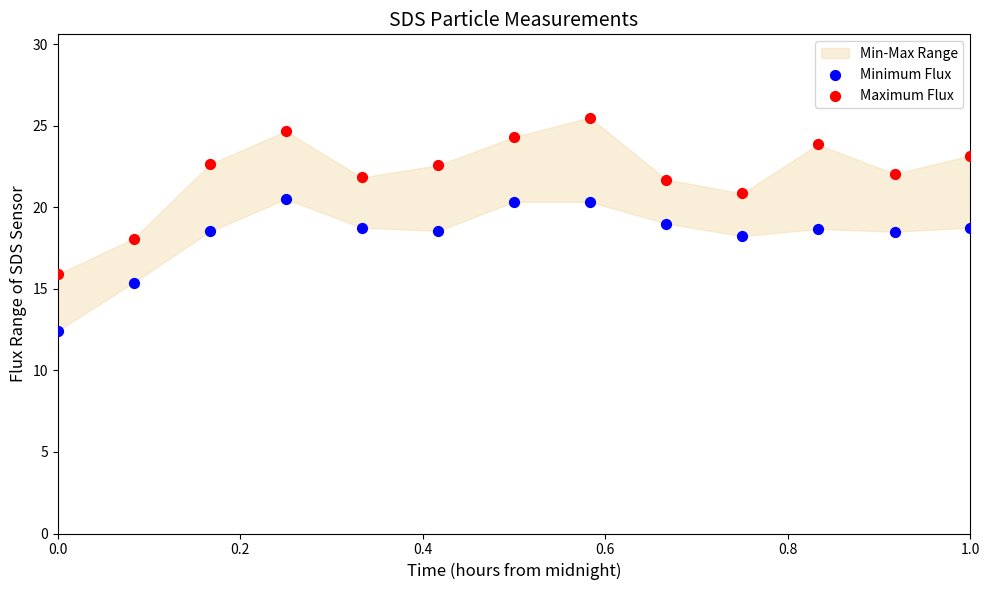

Across all data points, what is the range of X values (max minus min)?

1.0